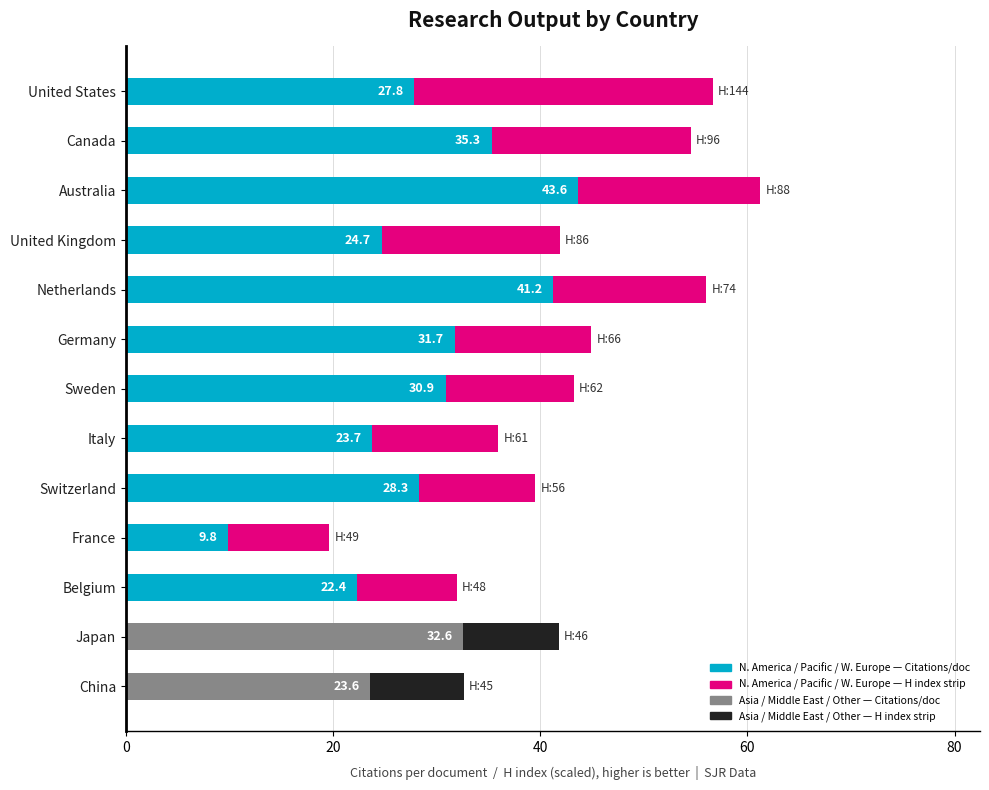

At which category is the sum across all series the highest?

Australia